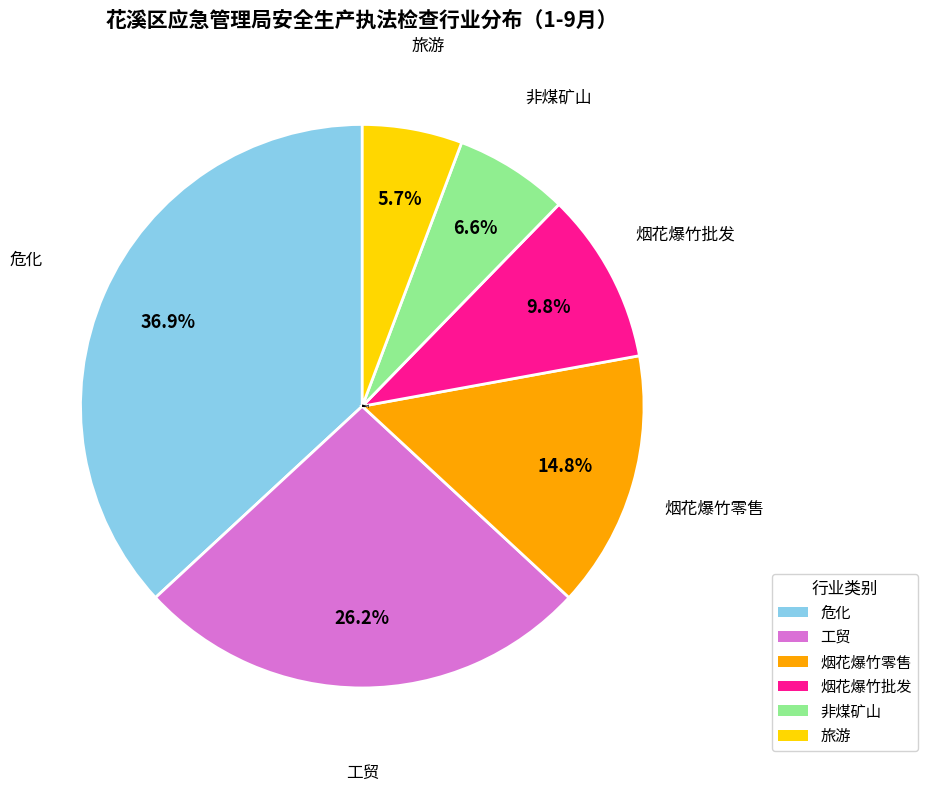

To the nearest percent, what portion does 旅游 represent?

6%